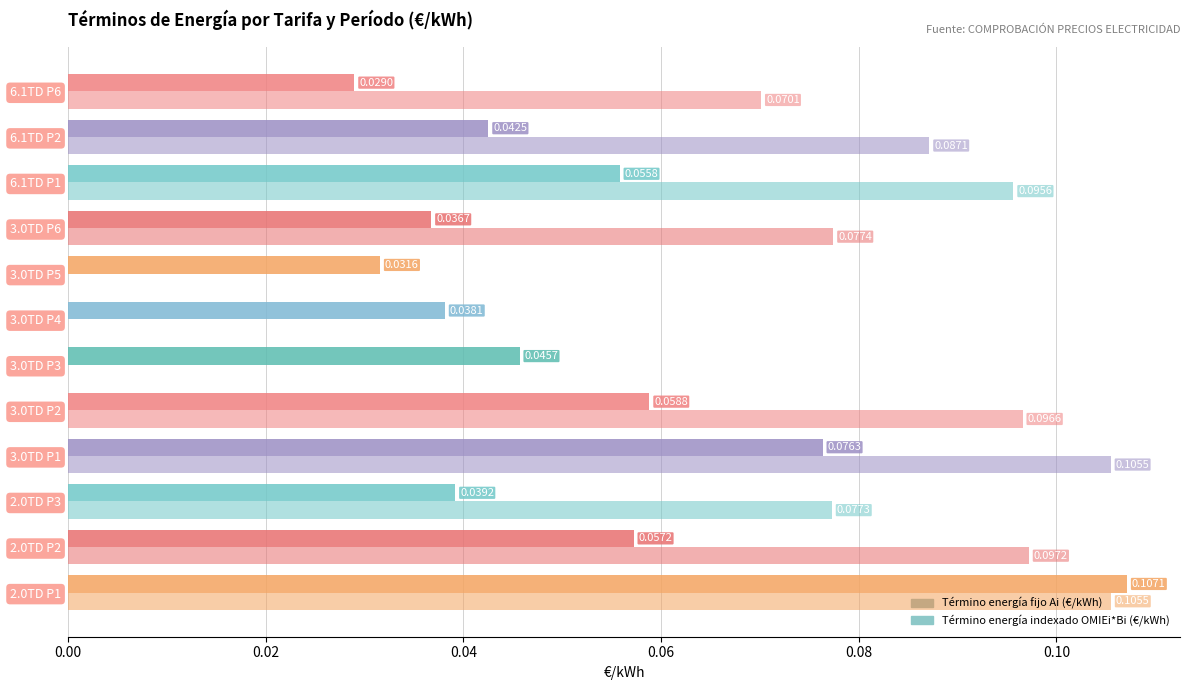

List the series in order of their overall mean, highest first.

Término energía indexado OMIEi*Bi (€/kWh), Término energía fijo Ai (€/kWh)